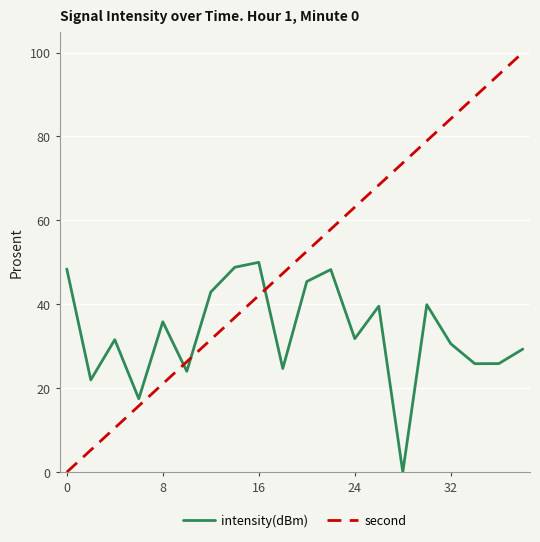

What is the difference between the maximum and minimum values in the second series?

100.0